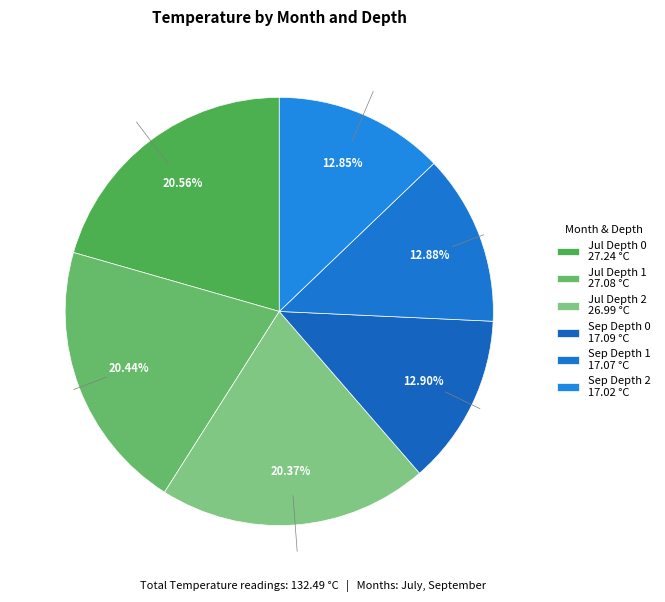

To the nearest percent, what percentage of the pie is Depth 0?

33%